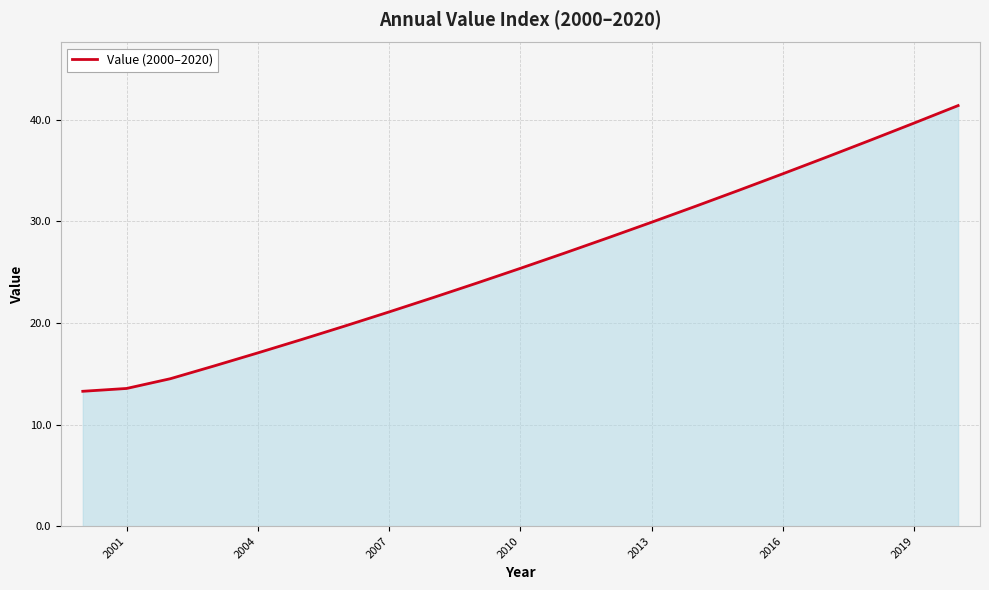

What is the smallest value displayed?

13.3